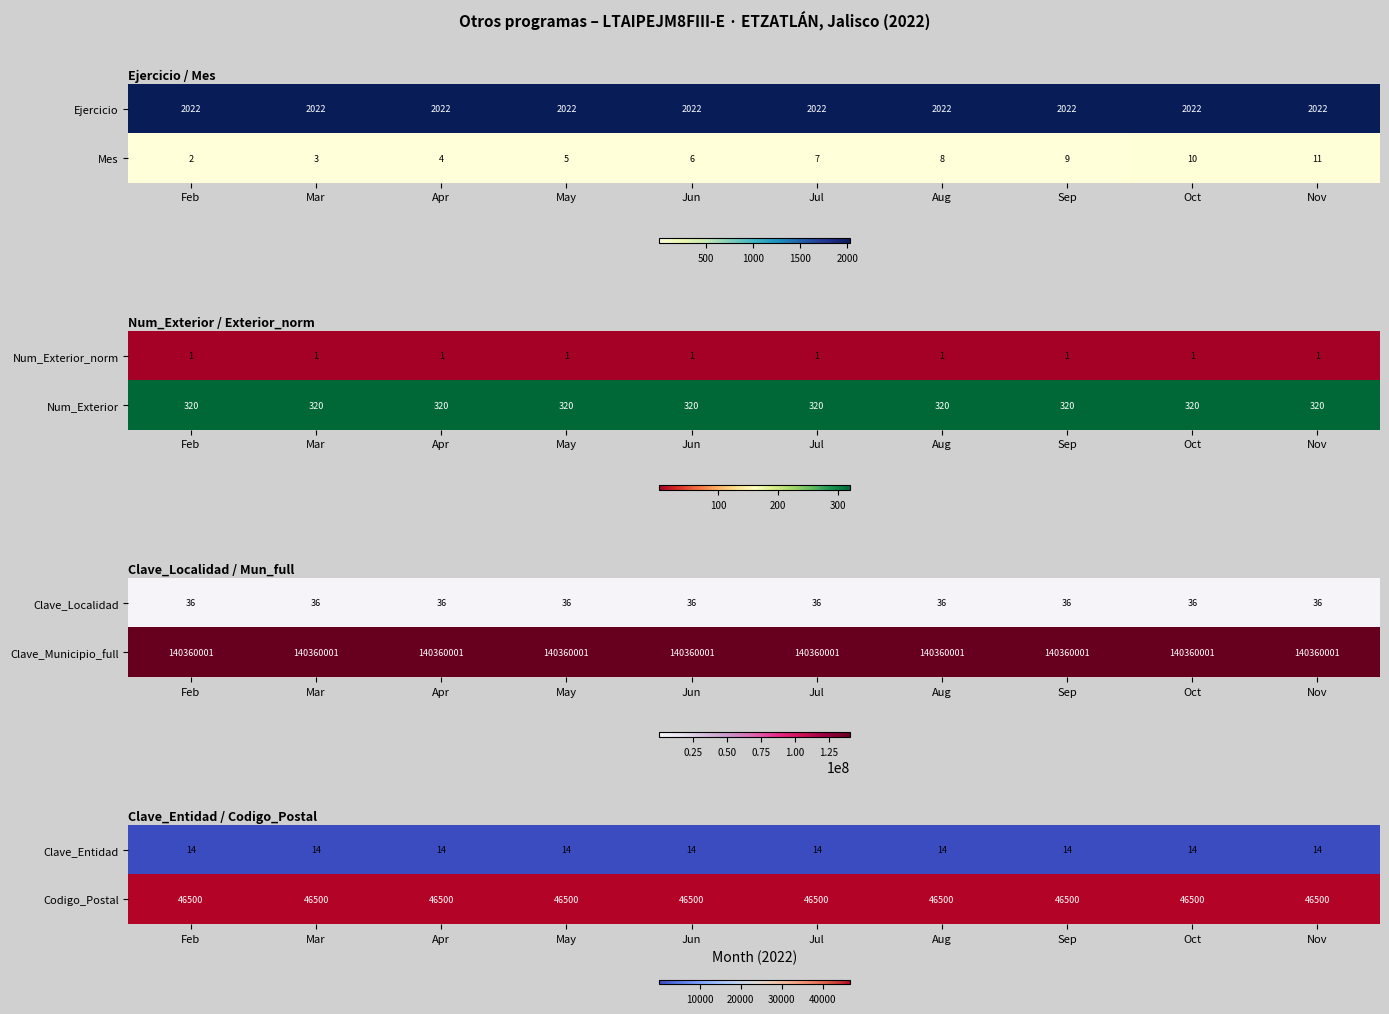

What is the minimum value for Clave_Entidad?

14